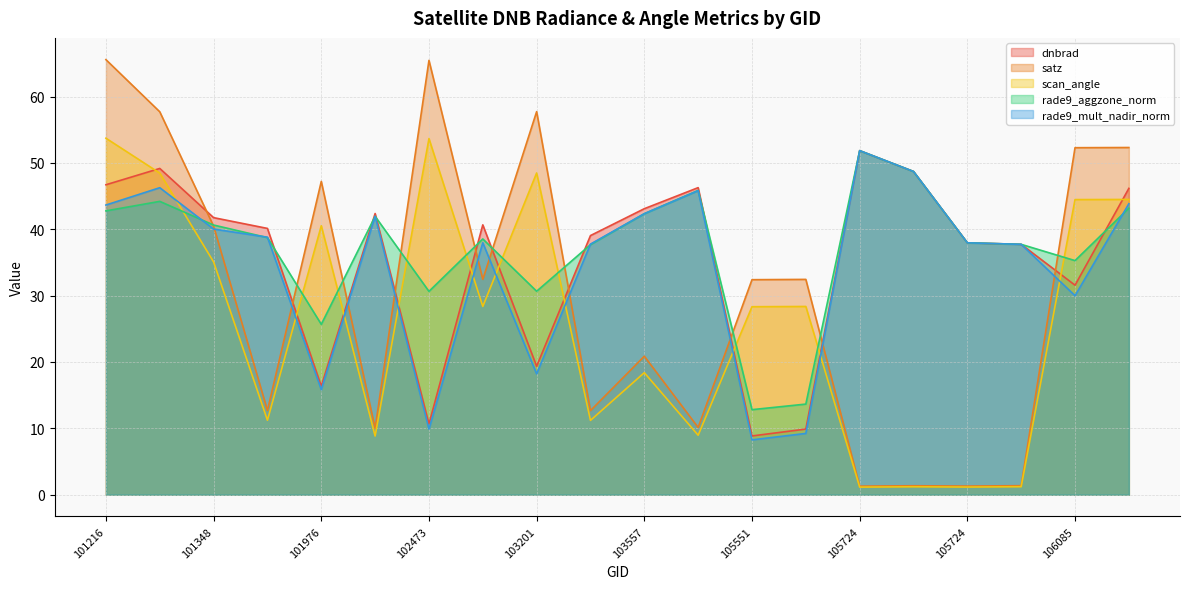

Between which two adjacent categories do dnbrad and scan_angle first intersect?

101216 and 101225